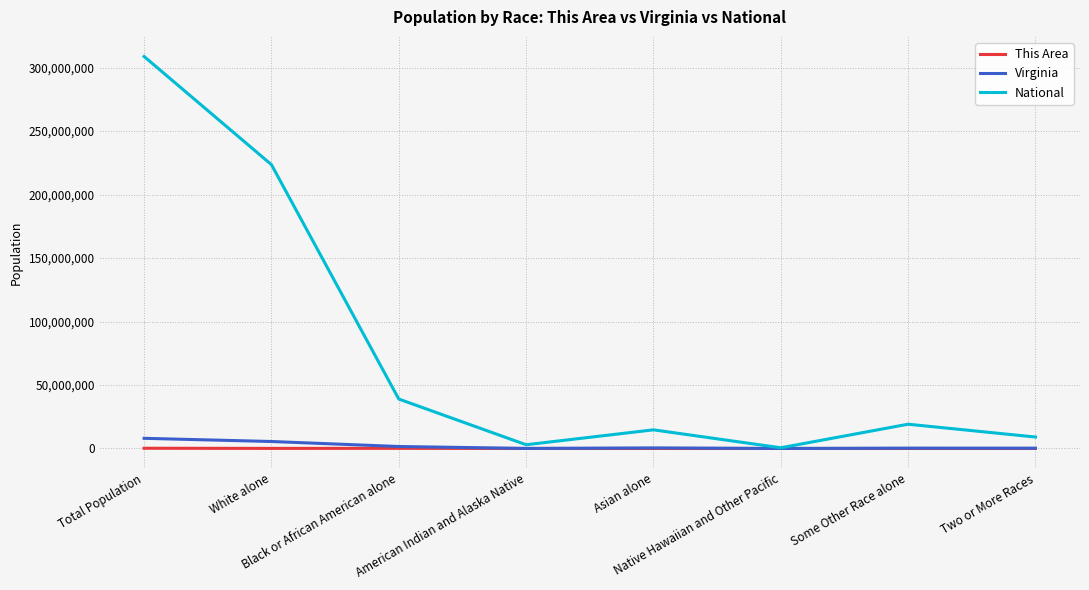

What are all the series names shown in the legend?

This Area, Virginia, National